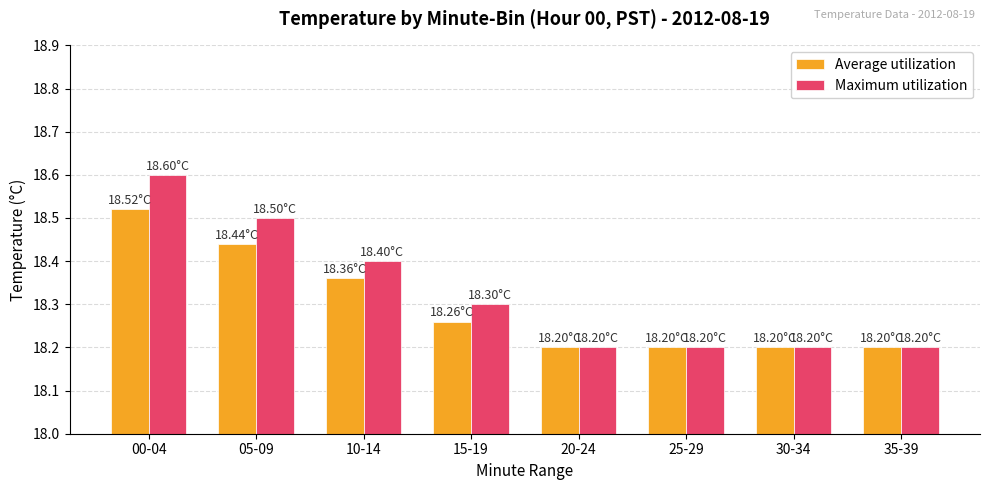

Which series has the largest range (max minus min)?

Maximum utilization